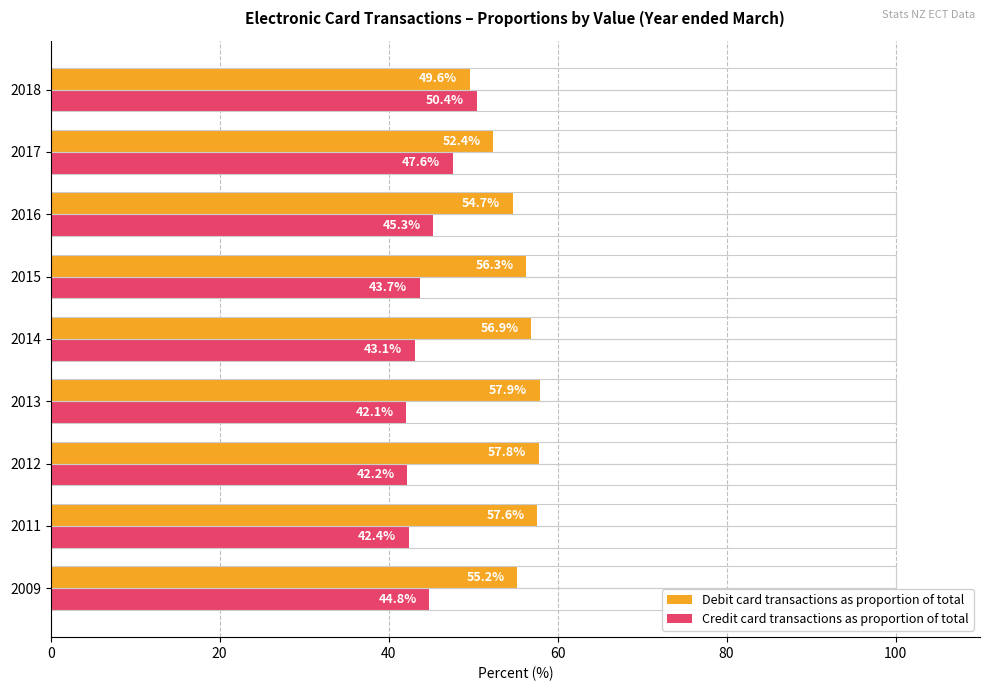

What are all the series names shown in the legend?

Debit card transactions as proportion of total, Credit card transactions as proportion of total